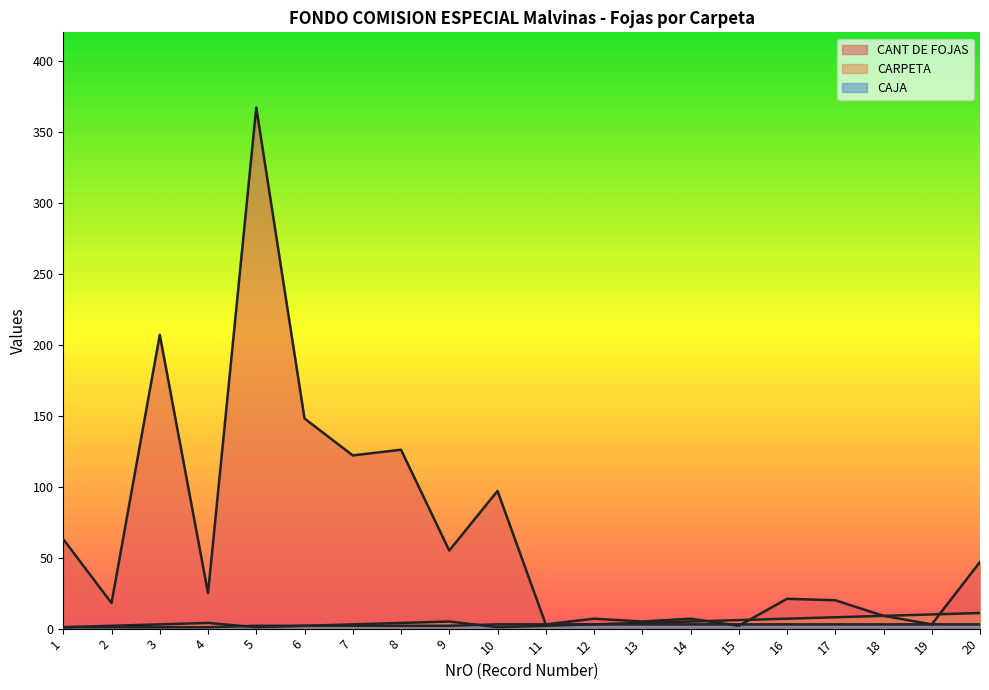

What is the minimum value shown in the chart?

1